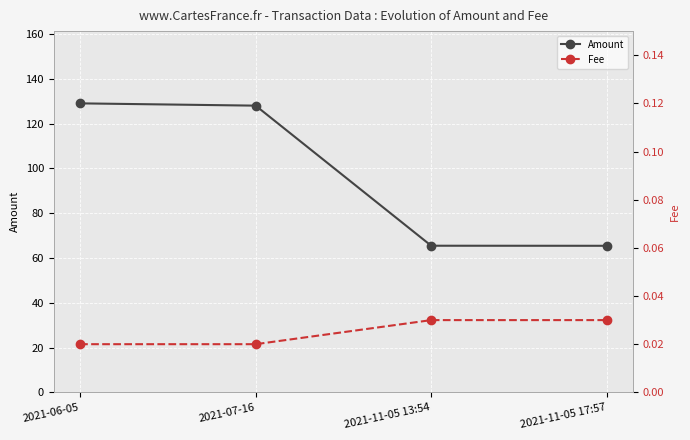

Which series has the largest total across all categories?

Amount